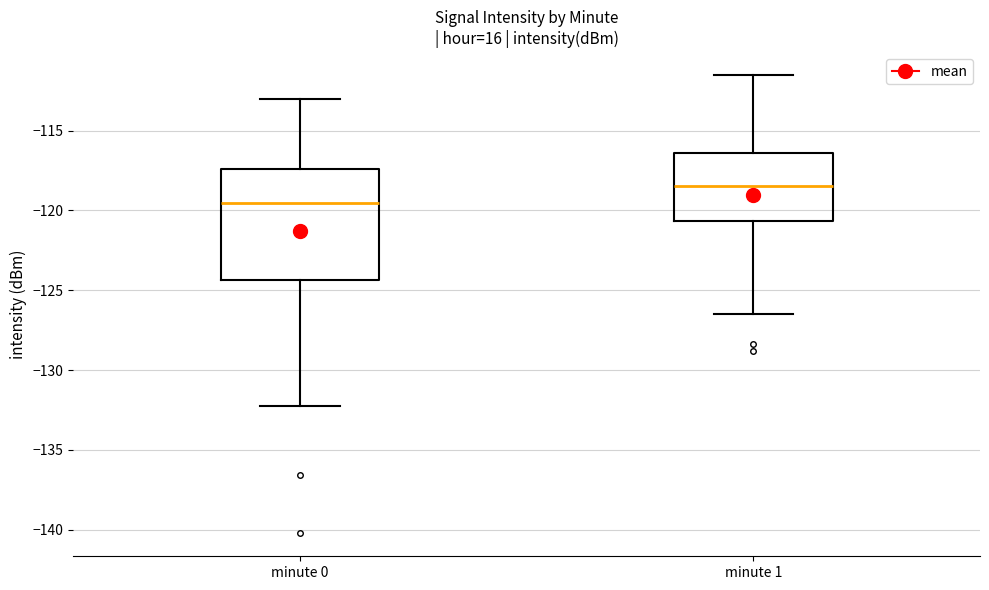

Which box's median line is the highest?

minute 1